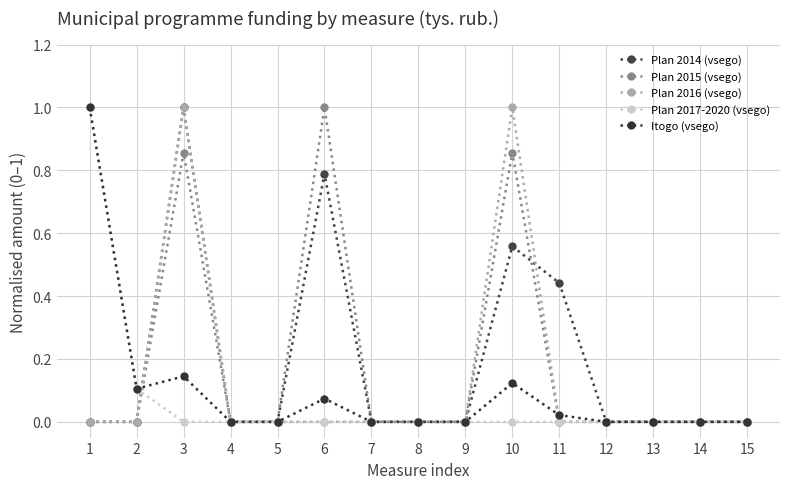

Reading left to right, transcribe all the data shown in this chart.

Plan 2014 (vsego): 1=0.0	2=0.0	3=1.0	4=0.0	5=0.0	6=0.8	7=0.0	8=0.0	9=0.0	10=0.6	11=0.4	12=0.0	13=0.0	14=0.0	15=0.0
Plan 2015 (vsego): 1=0.0	2=0.0	3=0.9	4=0.0	5=0.0	6=1.0	7=0.0	8=0.0	9=0.0	10=0.9	11=0.0	12=0.0	13=0.0	14=0.0	15=0.0
Plan 2016 (vsego): 1=0.0	2=0.0	3=1.0	4=0.0	5=0.0	6=0.0	7=0.0	8=0.0	9=0.0	10=1.0	11=0.0	12=0.0	13=0.0	14=0.0	15=0.0
Plan 2017-2020 (vsego): 1=1.0	2=0.1	3=0.0	4=0.0	5=0.0	6=0.0	7=0.0	8=0.0	9=0.0	10=0.0	11=0.0	12=0.0	13=0.0	14=0.0	15=0.0
Itogo (vsego): 1=1.0	2=0.1	3=0.1	4=0.0	5=0.0	6=0.1	7=0.0	8=0.0	9=0.0	10=0.1	11=0.0	12=0.0	13=0.0	14=0.0	15=0.0